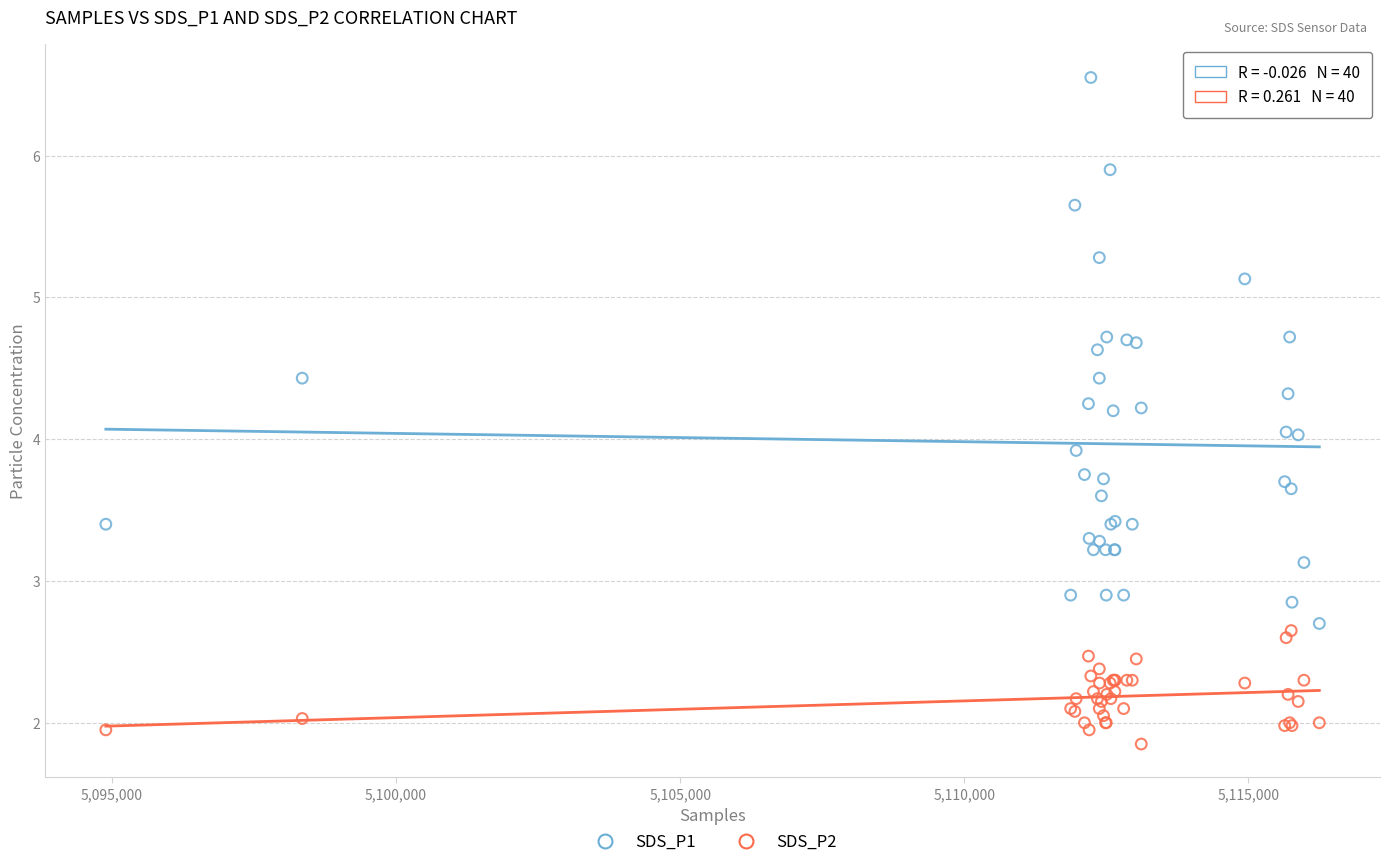

Which series has the largest Y range (max minus min)?

SDS_P1